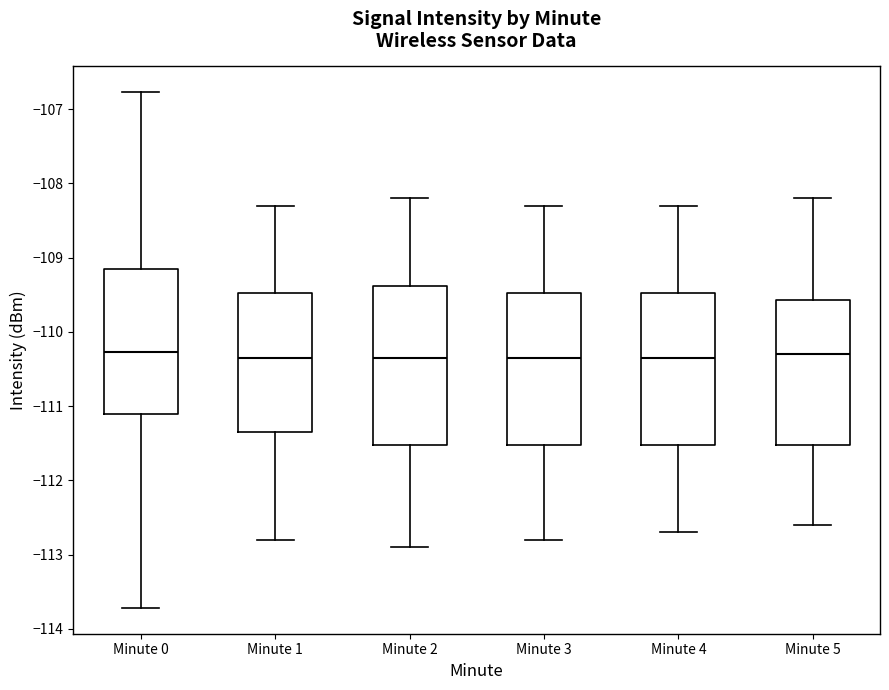

Reading left to right, transcribe this box plot: for each box, give where its median line is, the range the box spans, and where its two whiskers end, as read against the y-axis. The values are not printed on the chart, so give them approximately, as read against the axis.

Minute 0: median -110.3, box -111.1 to -109.2, whiskers -113.7 to -106.8
Minute 1: median -110.3, box -111.3 to -109.5, whiskers -112.8 to -108.3
Minute 2: median -110.3, box -111.5 to -109.4, whiskers -112.9 to -108.2
Minute 3: median -110.3, box -111.5 to -109.5, whiskers -112.8 to -108.3
Minute 4: median -110.3, box -111.5 to -109.5, whiskers -112.7 to -108.3
Minute 5: median -110.3, box -111.5 to -109.6, whiskers -112.6 to -108.2